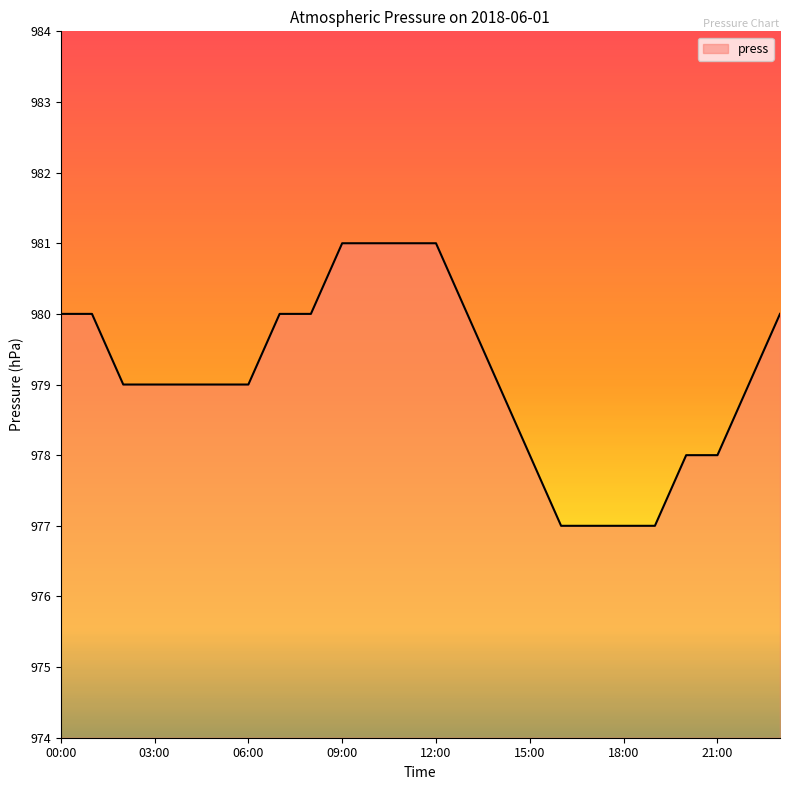

What is the smallest value displayed?

977